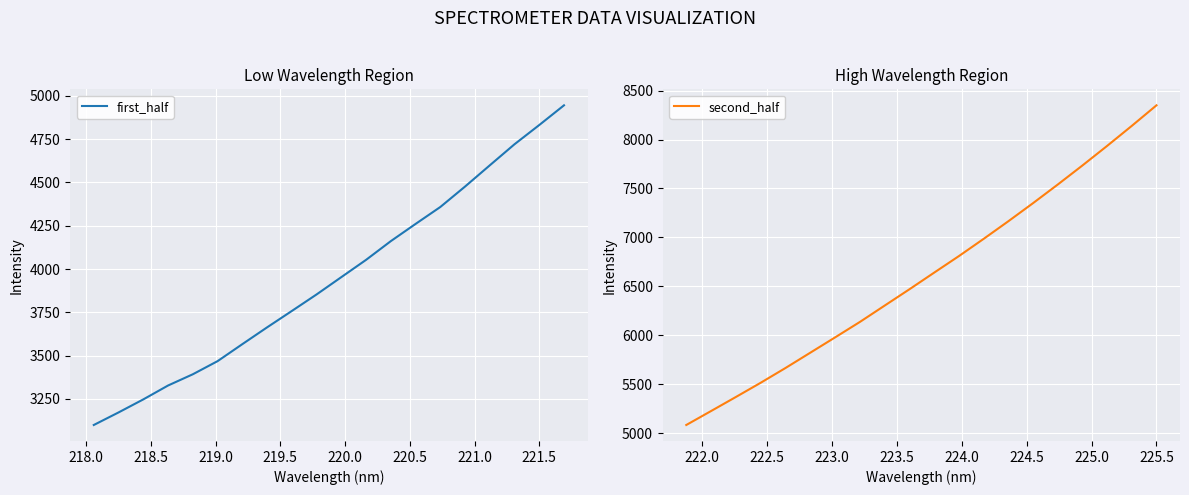

What is the maximum value for first_half?

4944.9